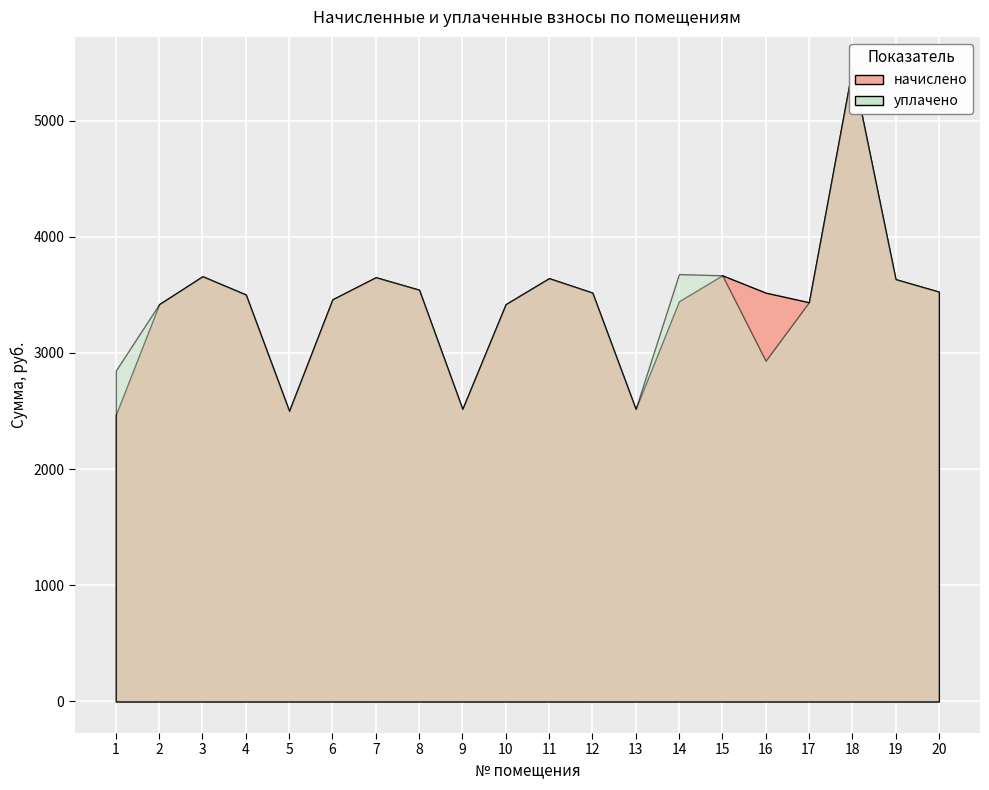

At which category does начислено reach its first local peak?

3